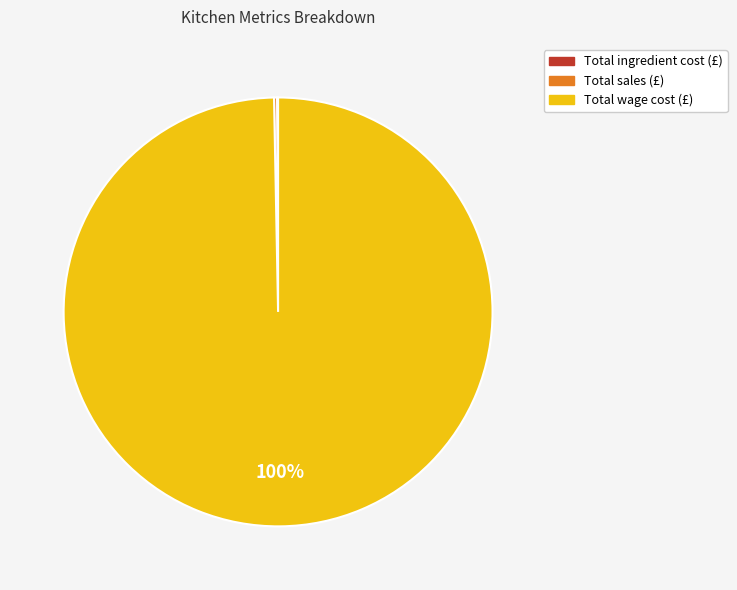

Is it true that Total wage cost (£) is 100% of the pie?

True